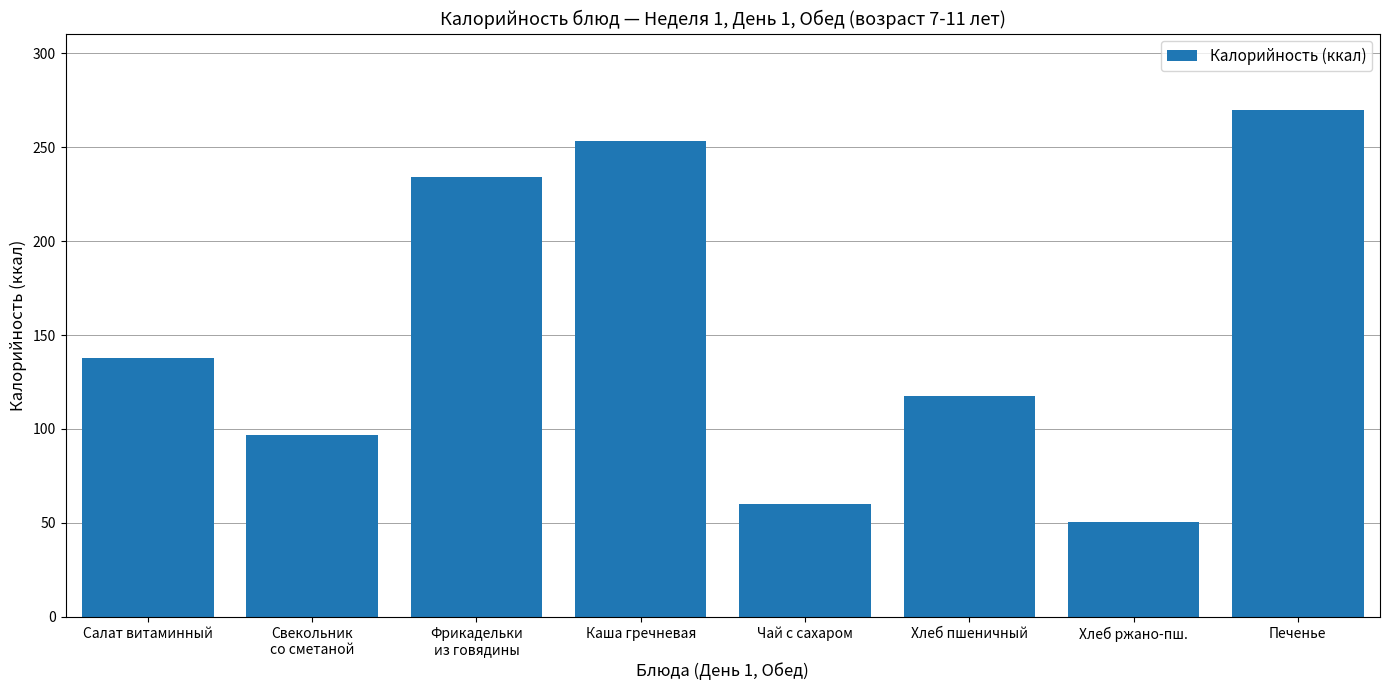

How many bars are there in total?

8